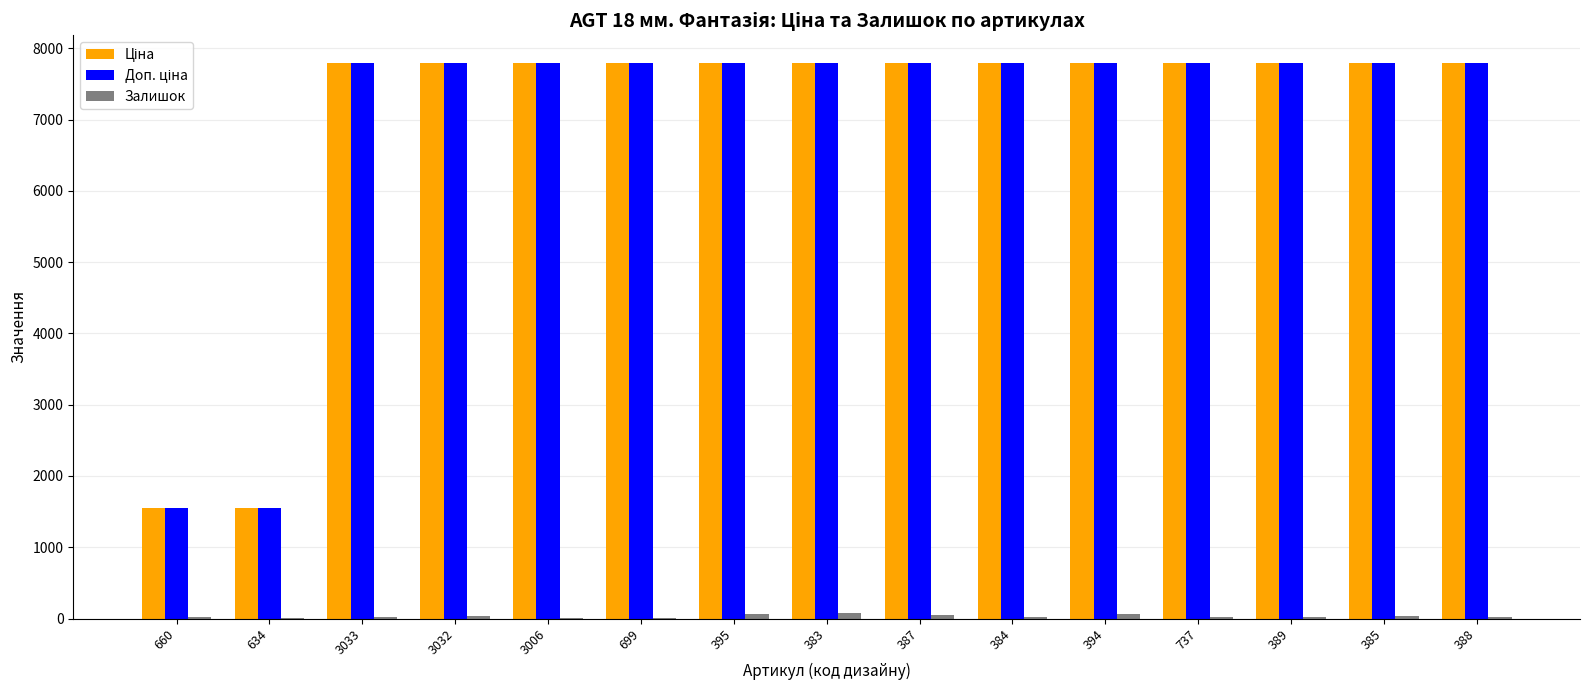

True or false: Доп. ціна has a value of 13567.6 at 737.

False